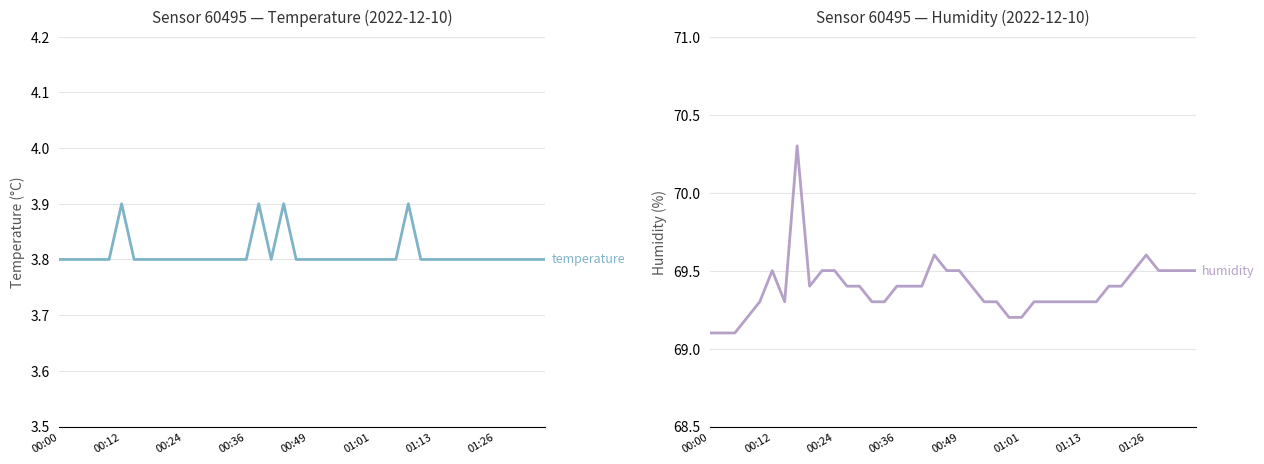

True or false: humidity and temperature cross at least once.

False